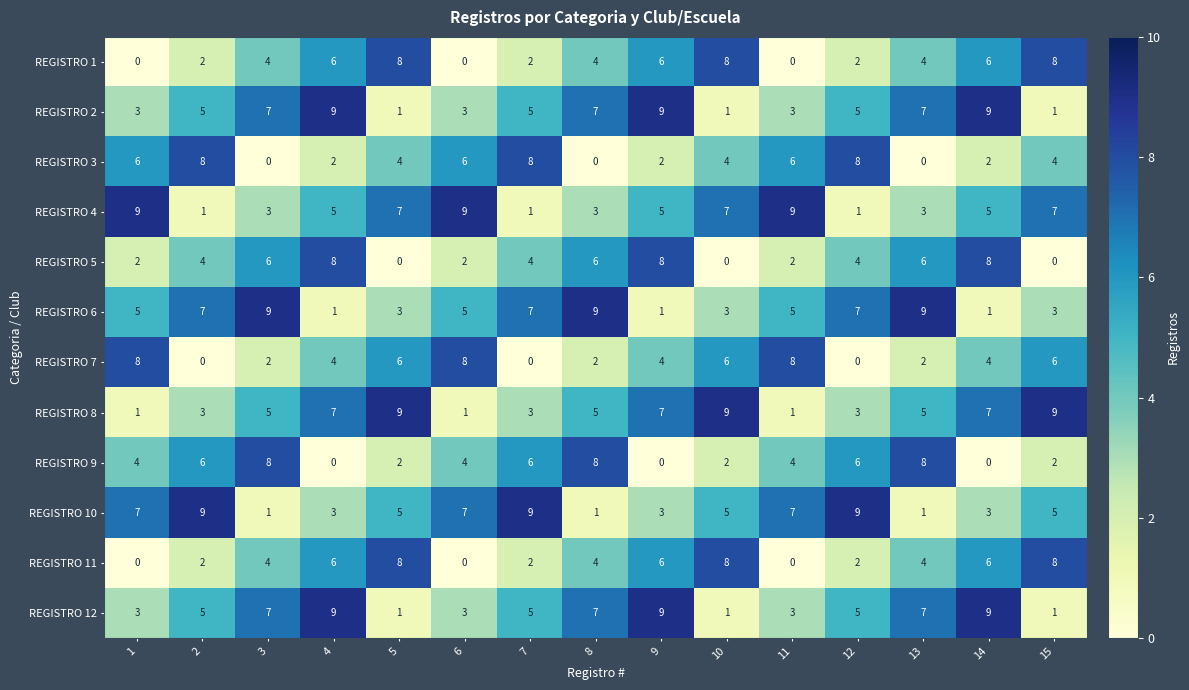

What is the difference between the highest and lowest values at 6?

9